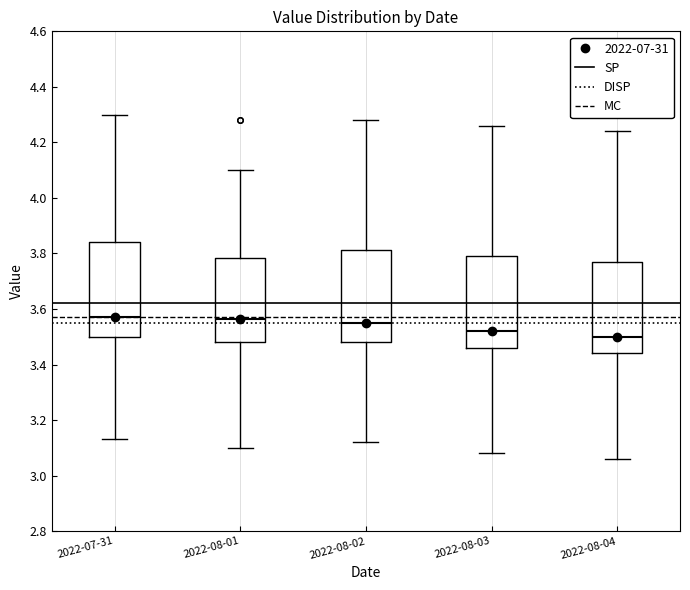

Where is the upper edge of the box for 2022-08-04 on the y-axis? The values are not printed on the chart, so give them approximately, as read against the axis.

3.78